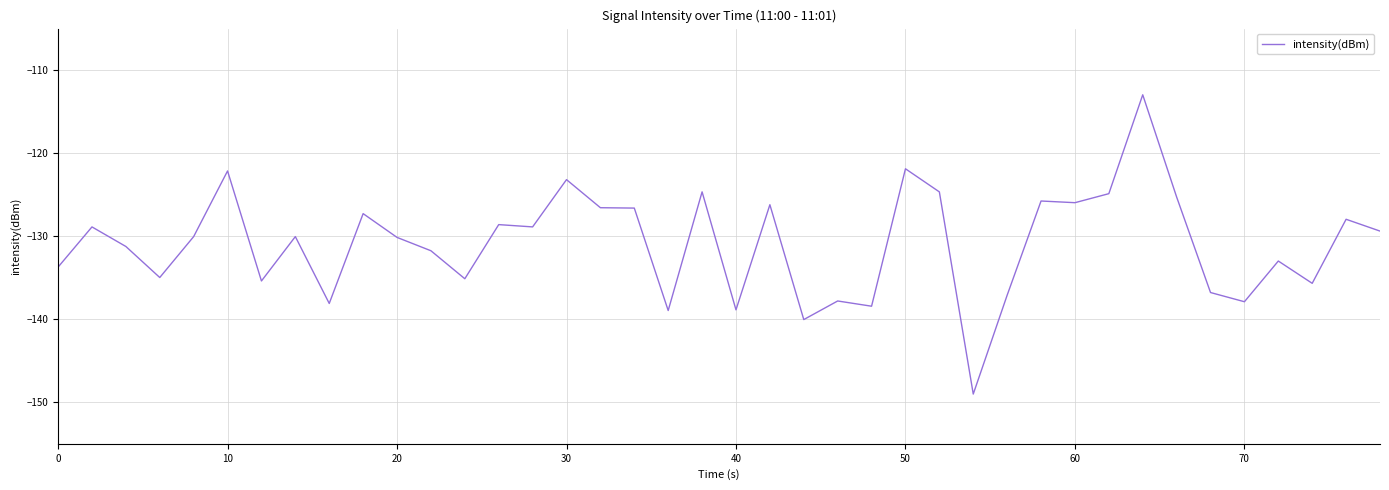

What is the greatest value displayed?

-113.0